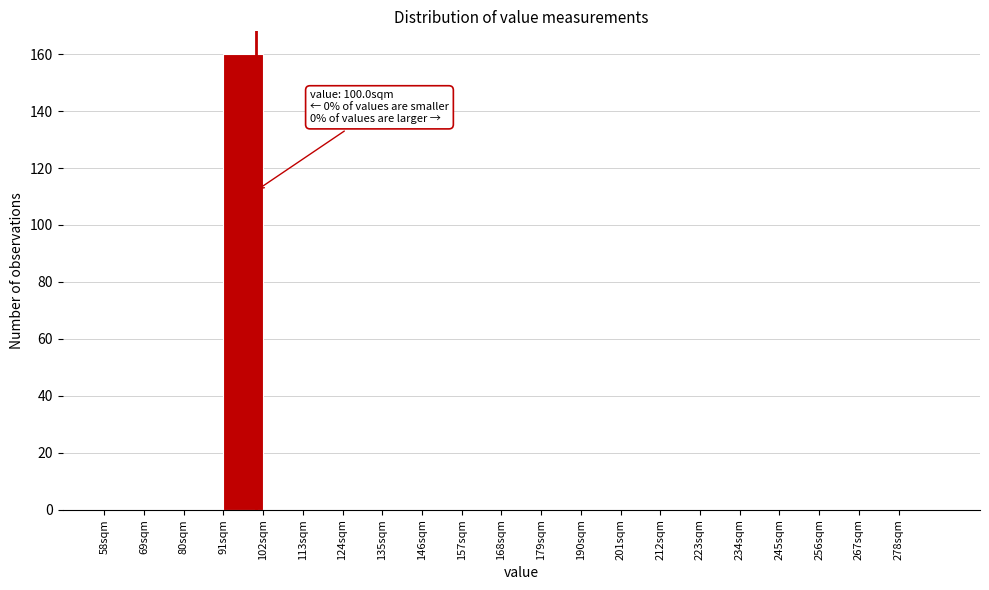

Over which range of the x-axis is the bar tallest?

91 to 102